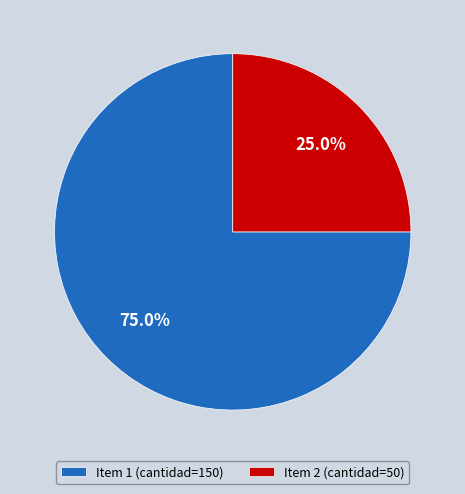

Count the number of slices in the pie.

2